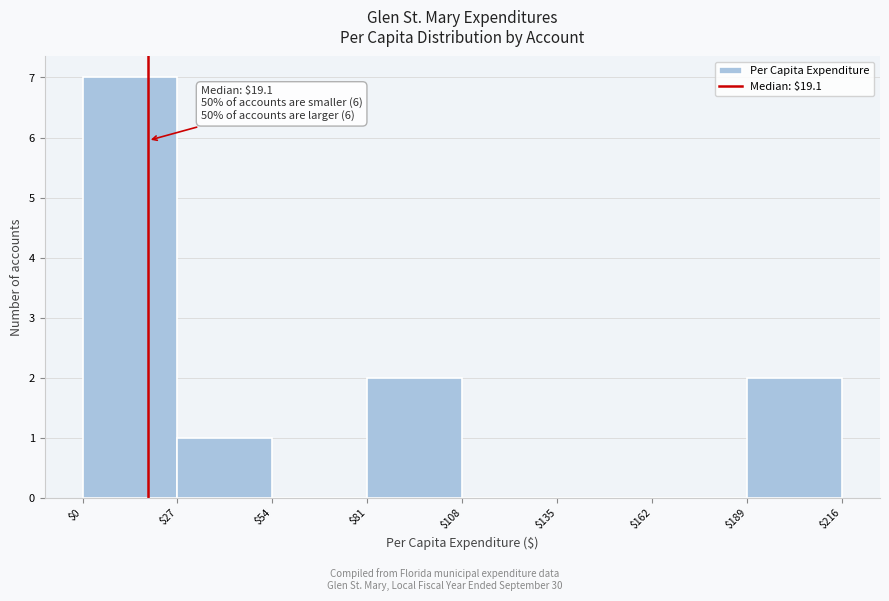

Which range on the x-axis has the tallest bar?

$0 to $27